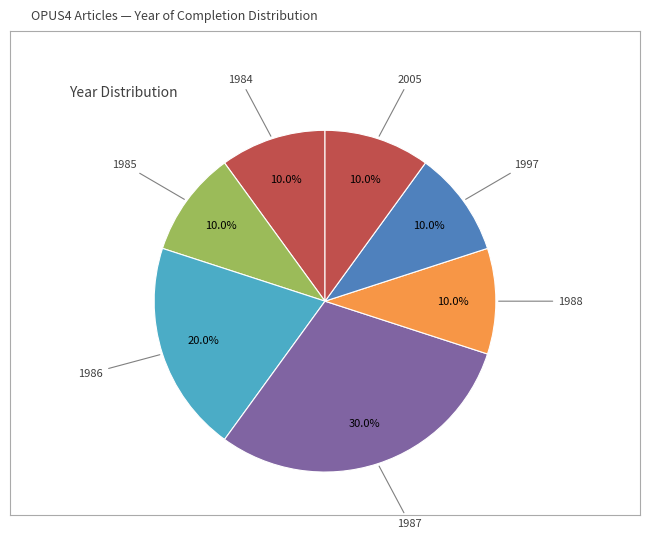

Count the number of slices in the pie.

7